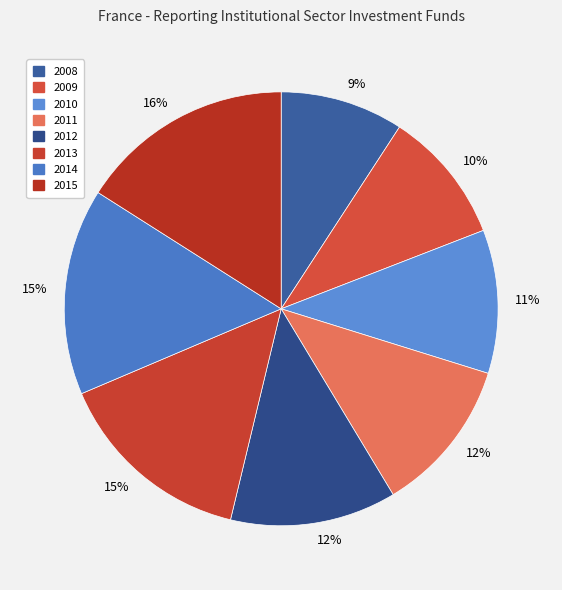

How many slices are in this pie chart?

8